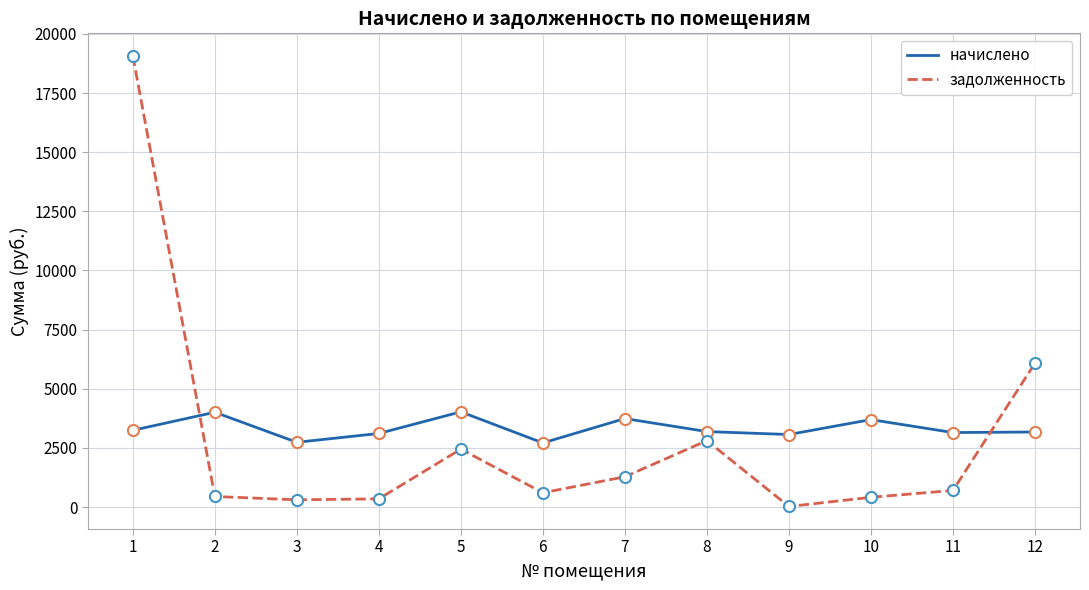

How many interior local peaks does the начислено series have?

4